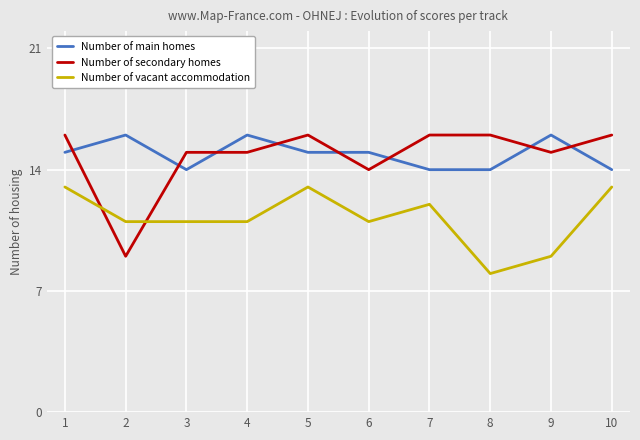

At 1, list the series in order from largest to smallest.

Number of secondary homes, Number of main homes, Number of vacant accommodation